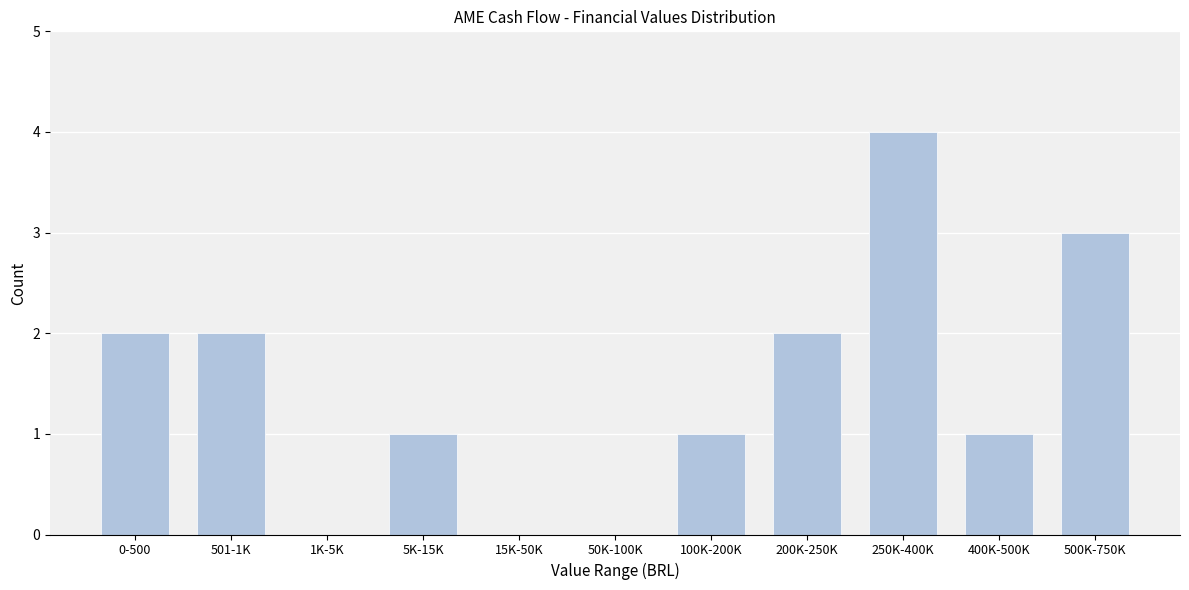

Reading right to left, transcribe all the data shown in this chart.

500K-750K=3	400K-500K=1	250K-400K=4	200K-250K=2	100K-200K=1	50K-100K=0	15K-50K=0	5K-15K=1	1K-5K=0	501-1K=2	0-500=2